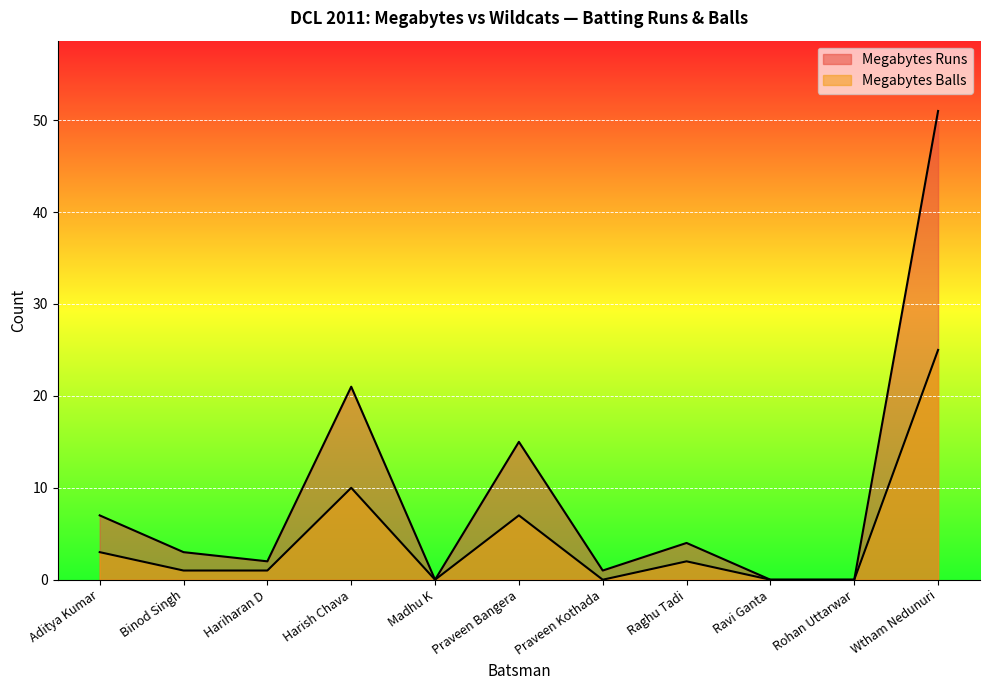

Does the chart display data point markers on the line(s)?

No